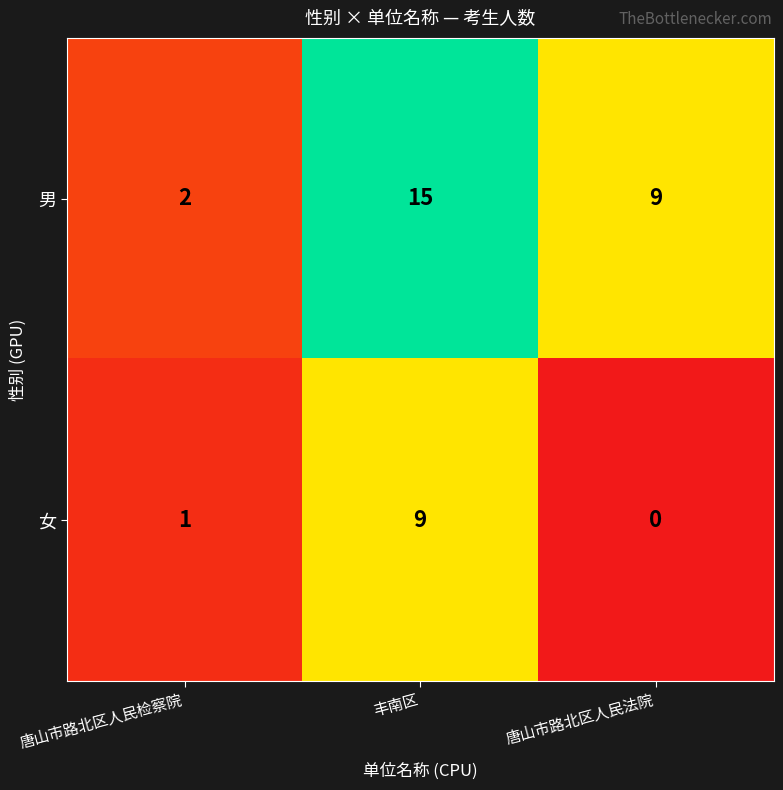

Which category has the lowest value across all series?

唐山市路北区人民法院